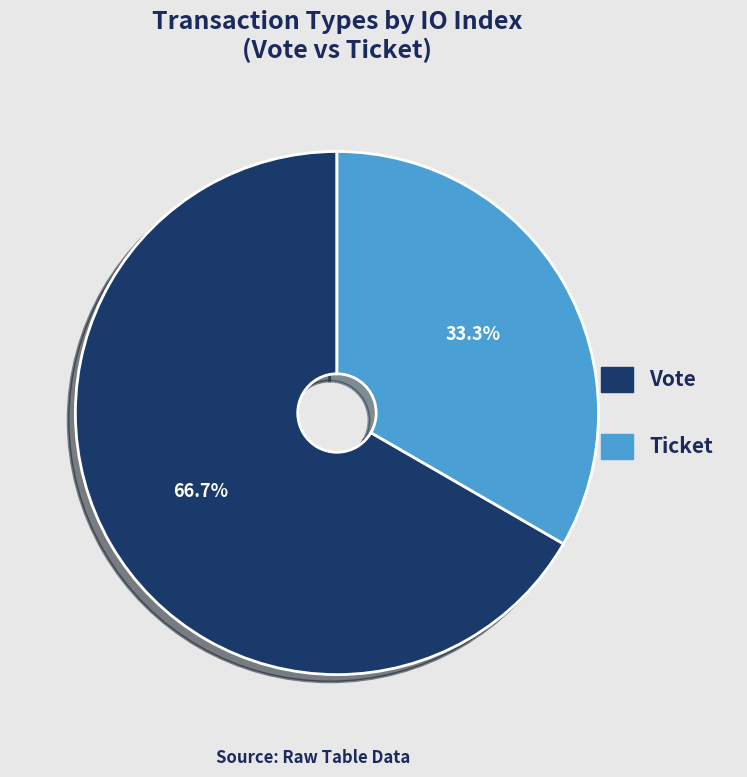

How many slices are in this pie chart?

2